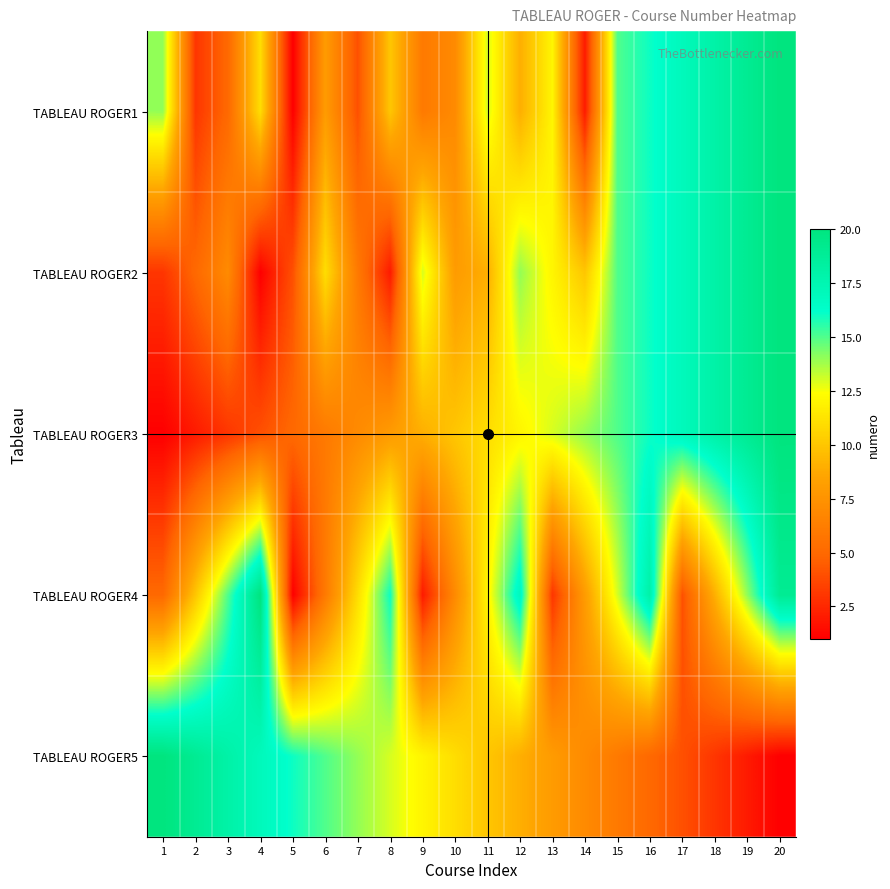

What is the total value across all series at 12?

61